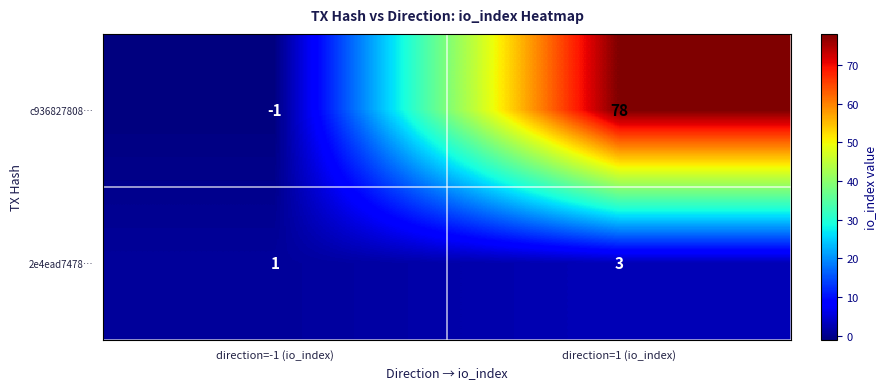

Which series changed the most between direction=-1 (io_index) and direction=1 (io_index)?

c936827808…